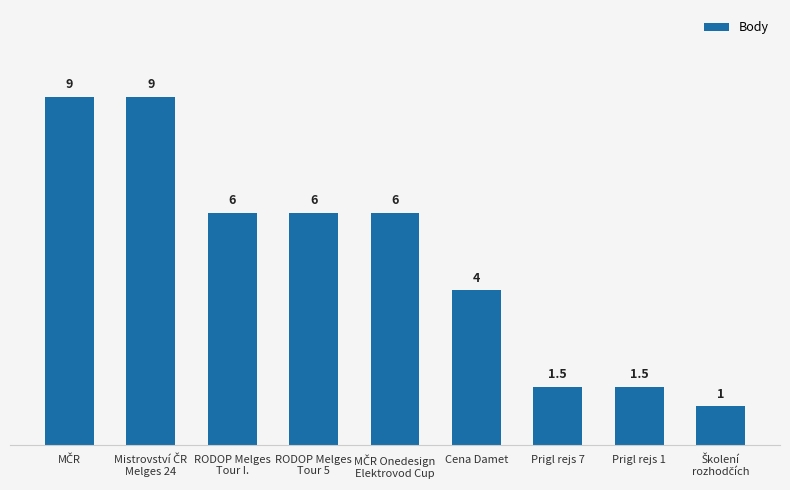

Reading left to right, transcribe all the data shown in this chart.

9.0	9.0	6.0	6.0	6.0	4.0	1.5	1.5	1.0